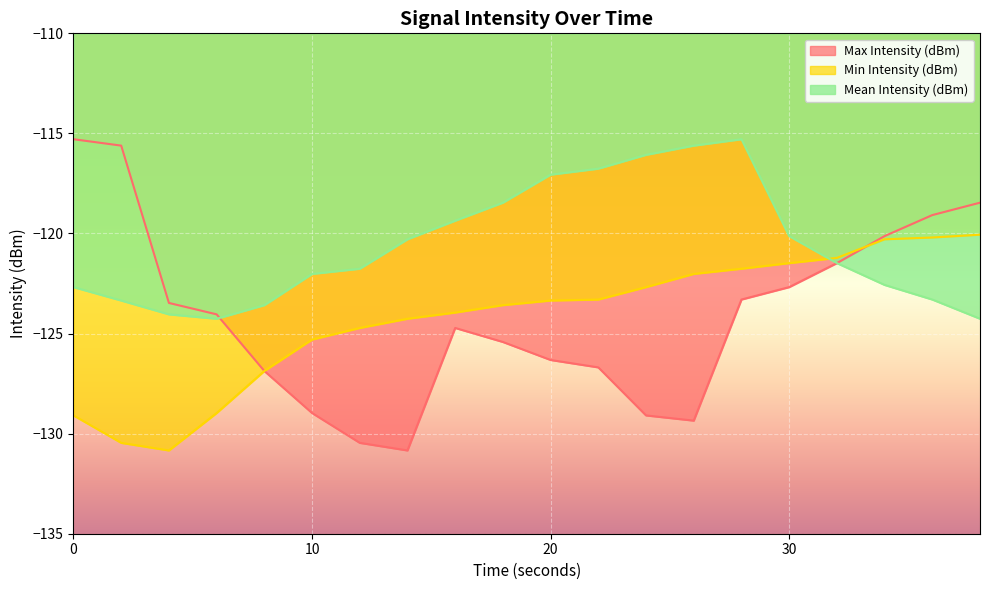

Where do Min Intensity (dBm) and Max Intensity (dBm) first cross each other?

32 and 34